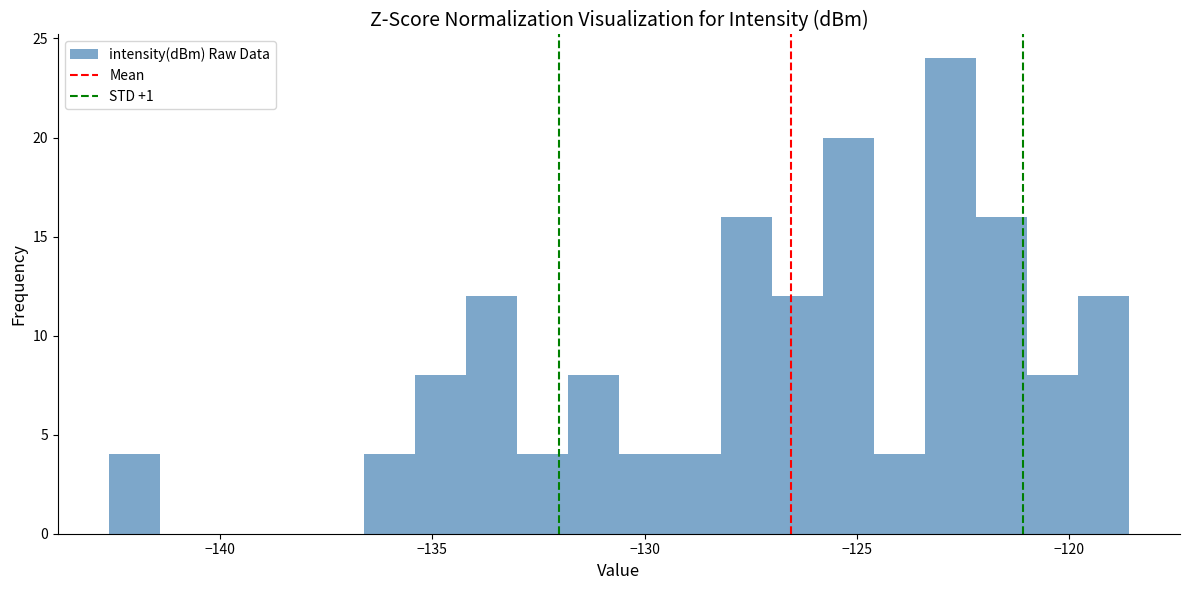

Read against the x-axis, roughly where is the centre of the tallest bar?

-123.0